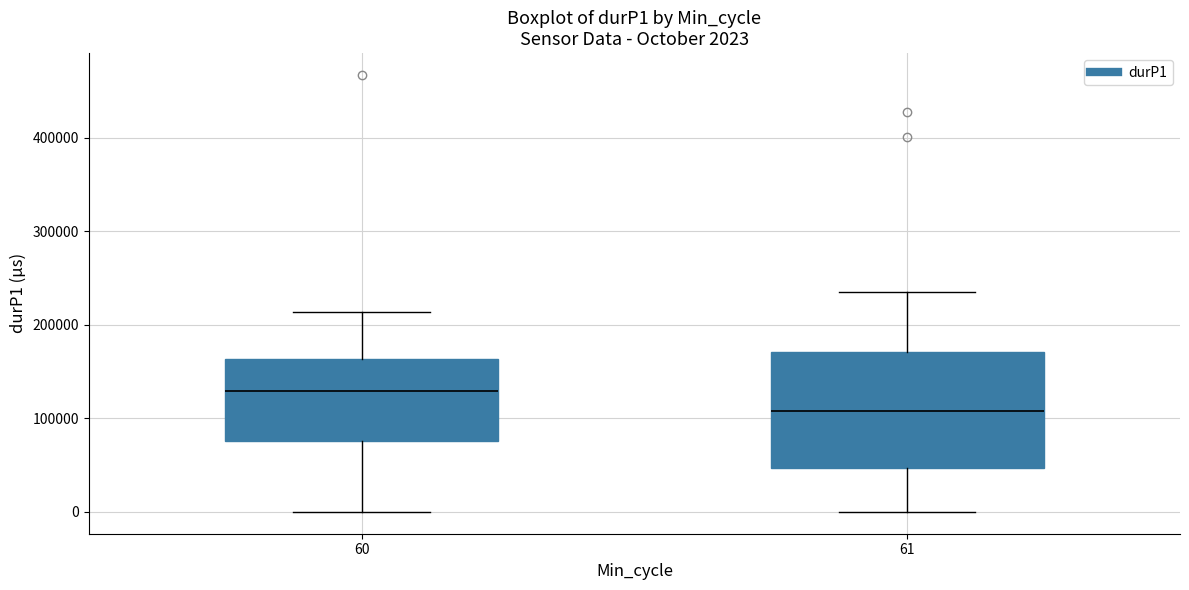

Which box has the lowest median line?

61